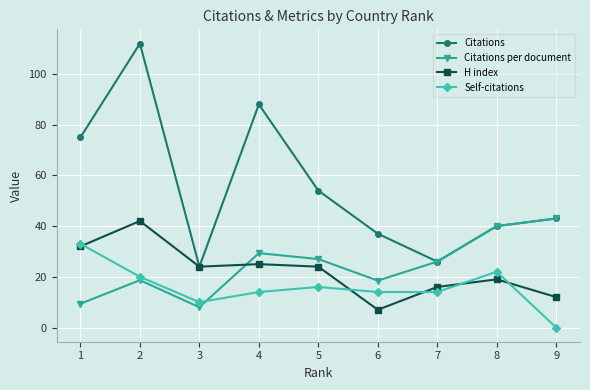

What value does the H index series have at 4?

25.0